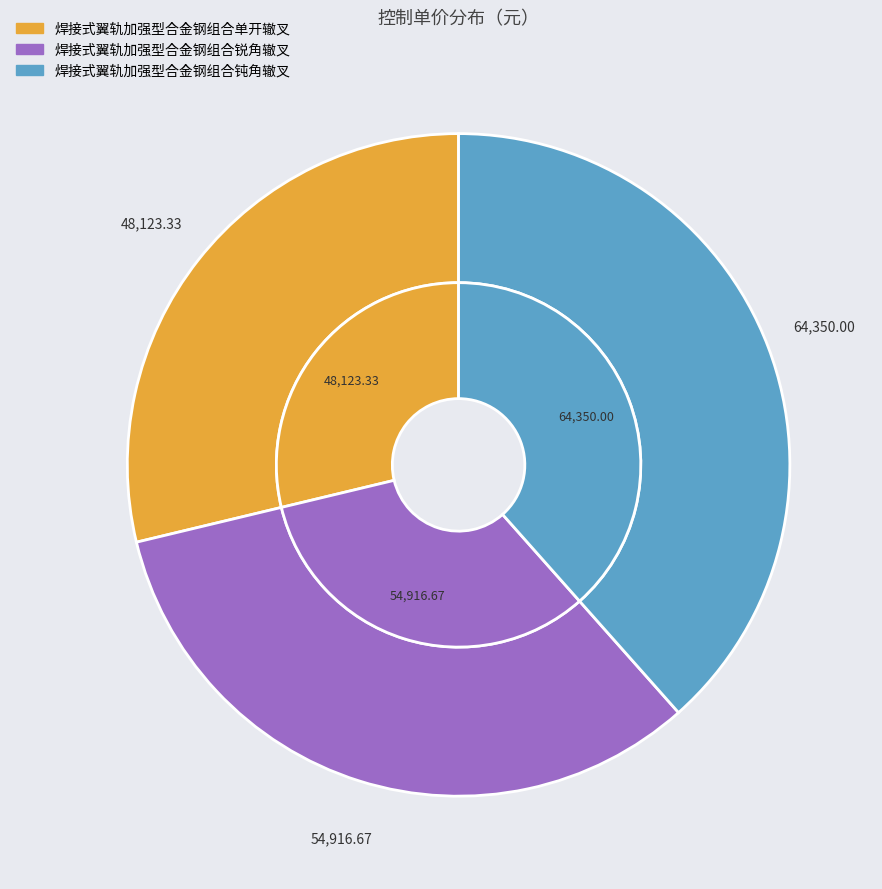

Approximately how many times larger is the value at 焊接式翼轨加强型合金钢组合钝角辙叉 compared to 焊接式翼轨加强型合金钢组合锐角辙叉?

1.2